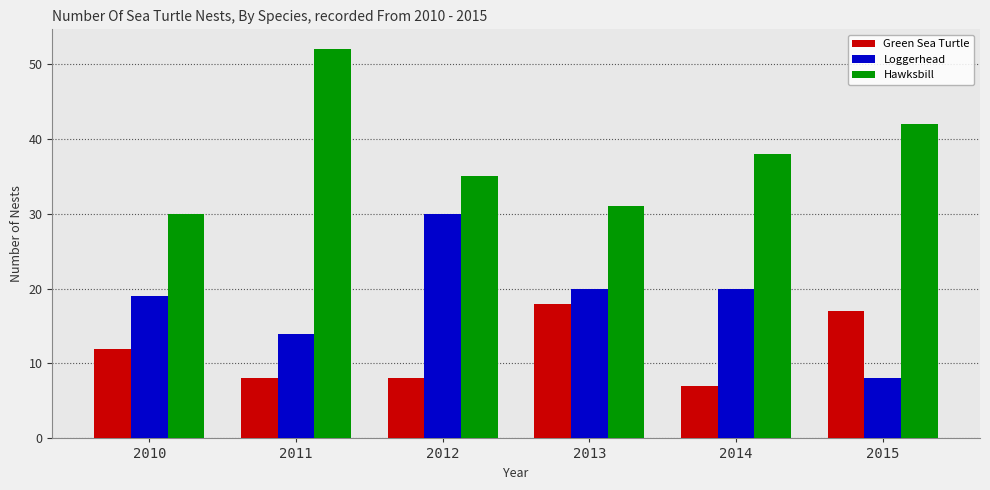

What is the difference between the second highest and minimum values in the Hawksbill series?

12